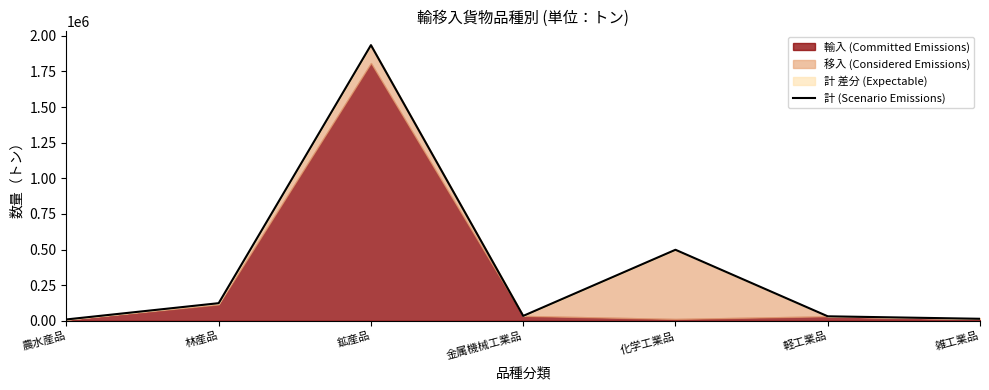

What is the label of the 4th point from the right?

金属機械工業品